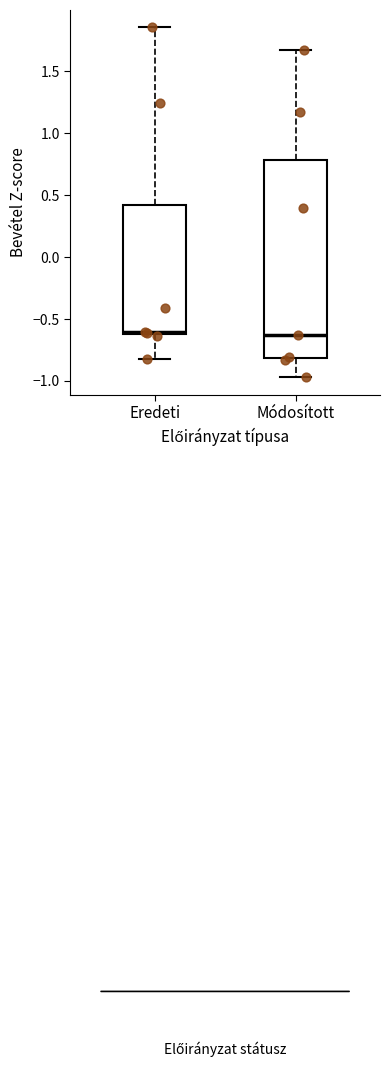

Where does the lower whisker of the box for Eredeti end on the y-axis? The values are not printed on the chart, so give them approximately, as read against the axis.

-0.80